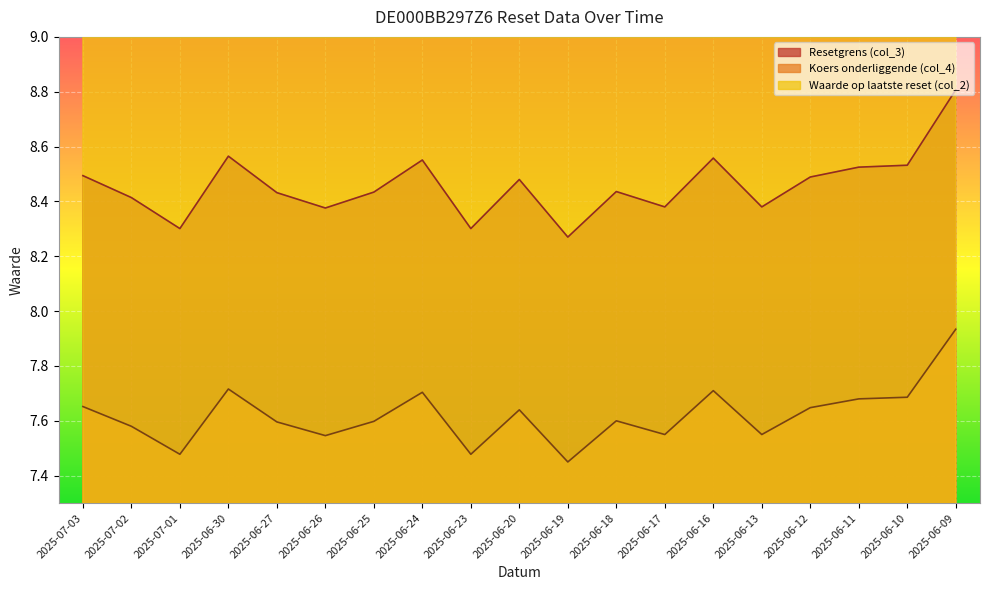

What is the difference between the maximum and minimum values in the Koers onderliggende (col_4) series?

0.5